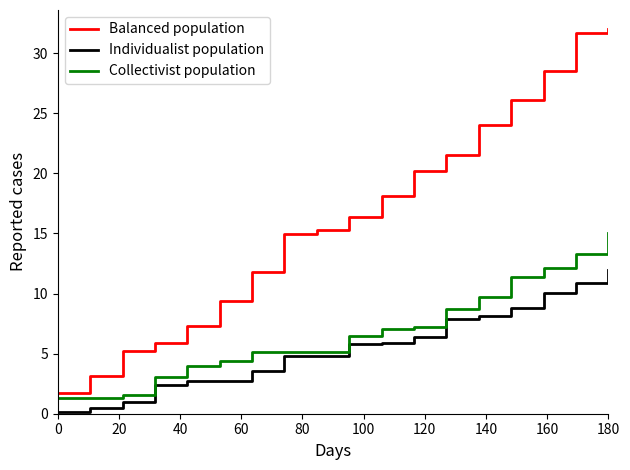

What is the maximum value for Balanced population?

32.0